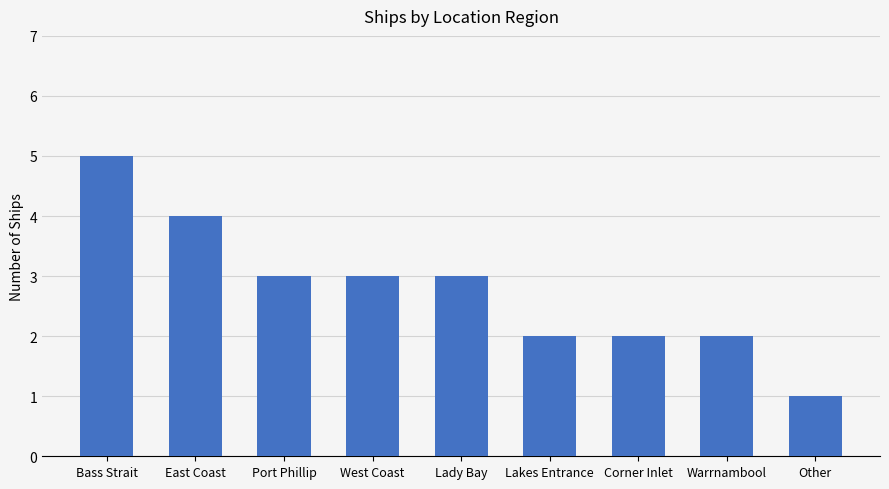

What is the greatest value displayed?

5